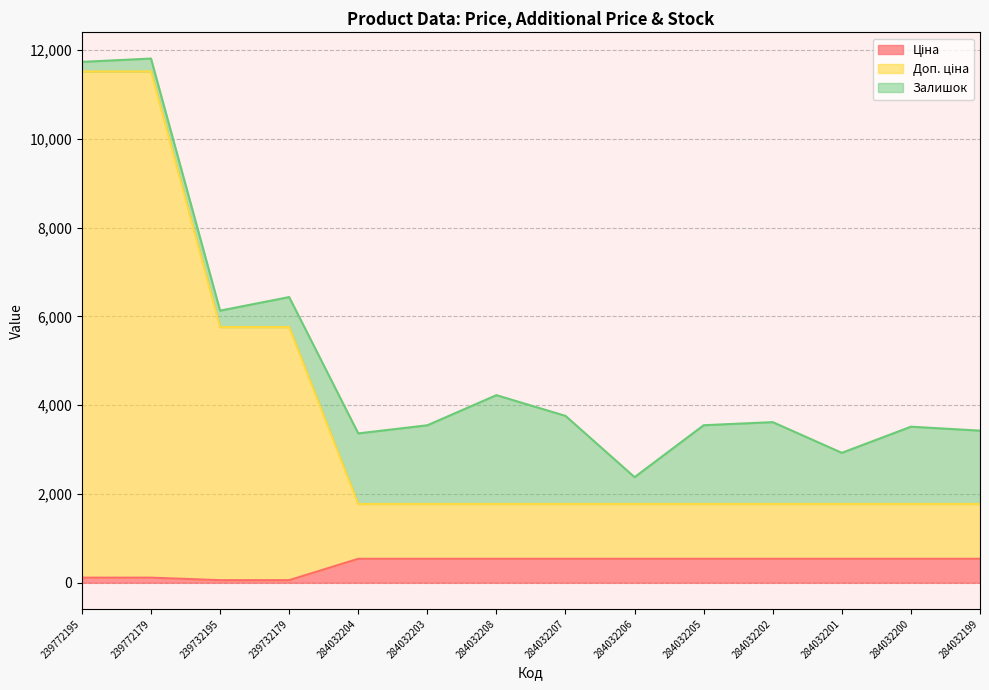

What is the difference between the maximum and minimum values in the Ціна series?

481.9